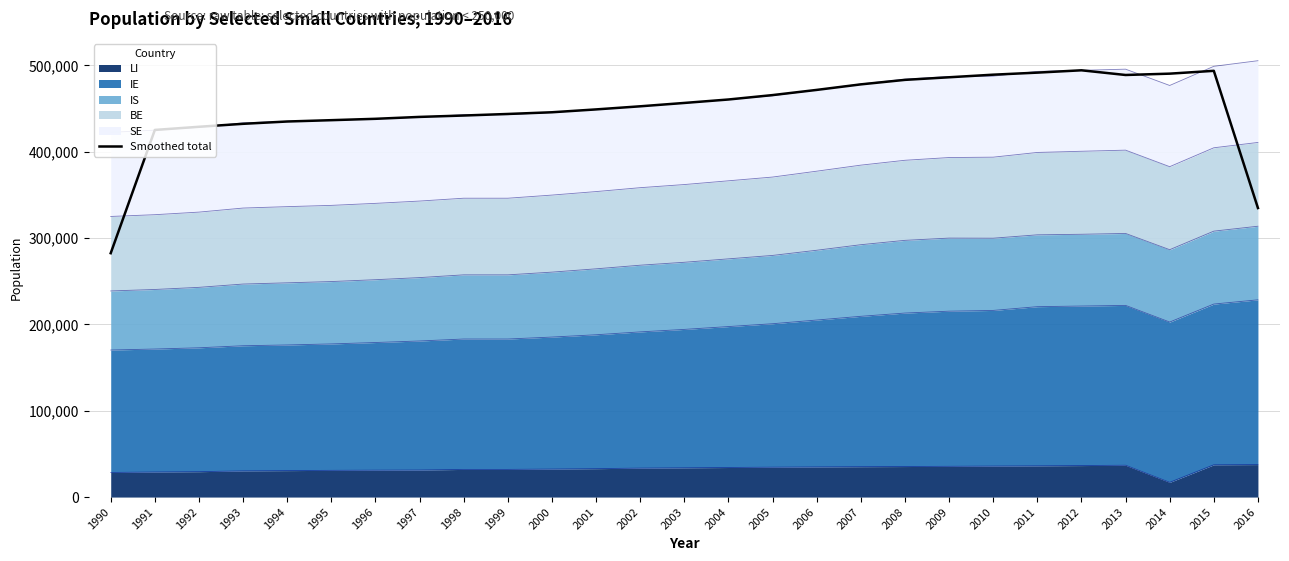

The value at 1994 is 434967.7. True or false?

True